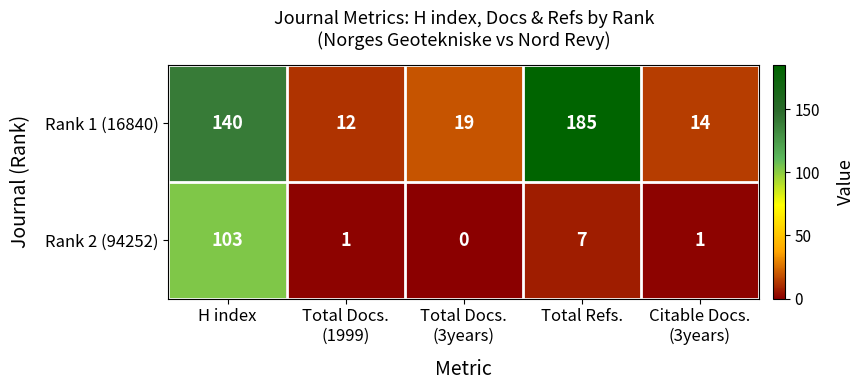

List the series in order of their overall mean, highest first.

Rank 1 (16840), Rank 2 (94252)